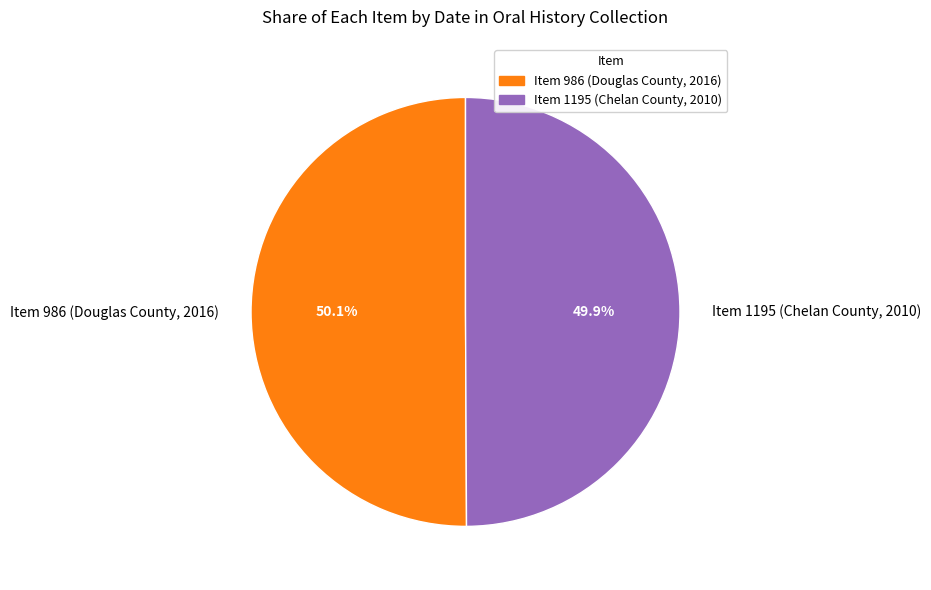

Is there any slice that represents more than half of the pie?

Yes